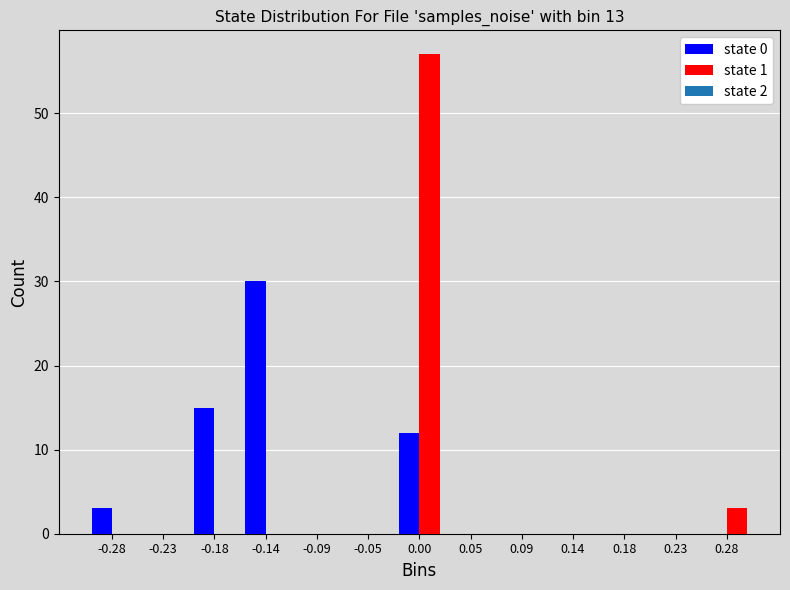

Reading right to left, what are all the values shown in this chart?

state 0: 0.28=0	0.23=0	0.18=0	0.14=0	0.09=0	0.05=0	0.00=12	-0.05=0	-0.09=0	-0.14=30	-0.18=15	-0.23=0	-0.28=3
state 1: 0.28=3	0.23=0	0.18=0	0.14=0	0.09=0	0.05=0	0.00=57	-0.05=0	-0.09=0	-0.14=0	-0.18=0	-0.23=0	-0.28=0